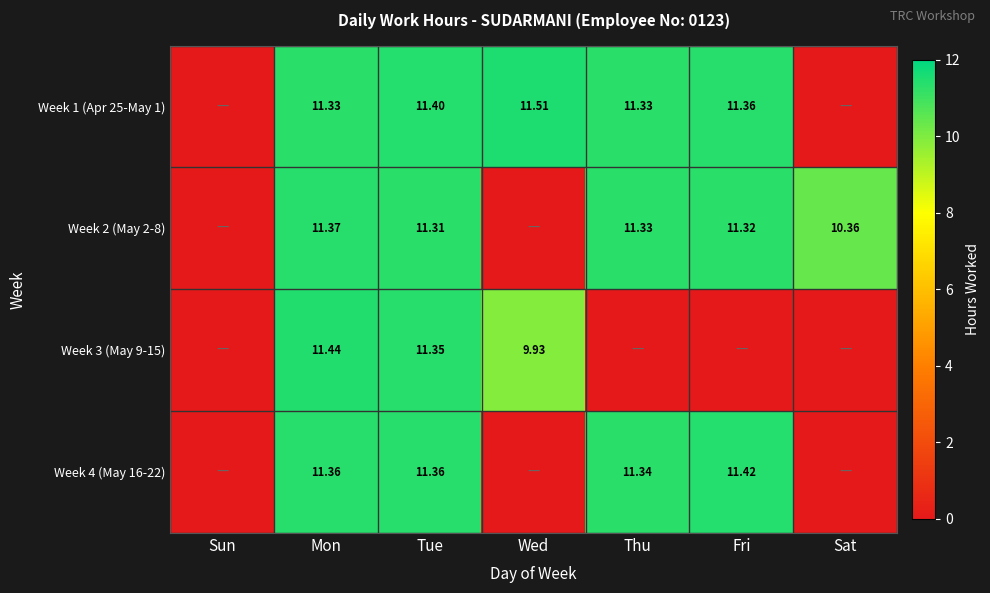

Where is Week 3 (May 9-15) nearest to the value 5?

Wed